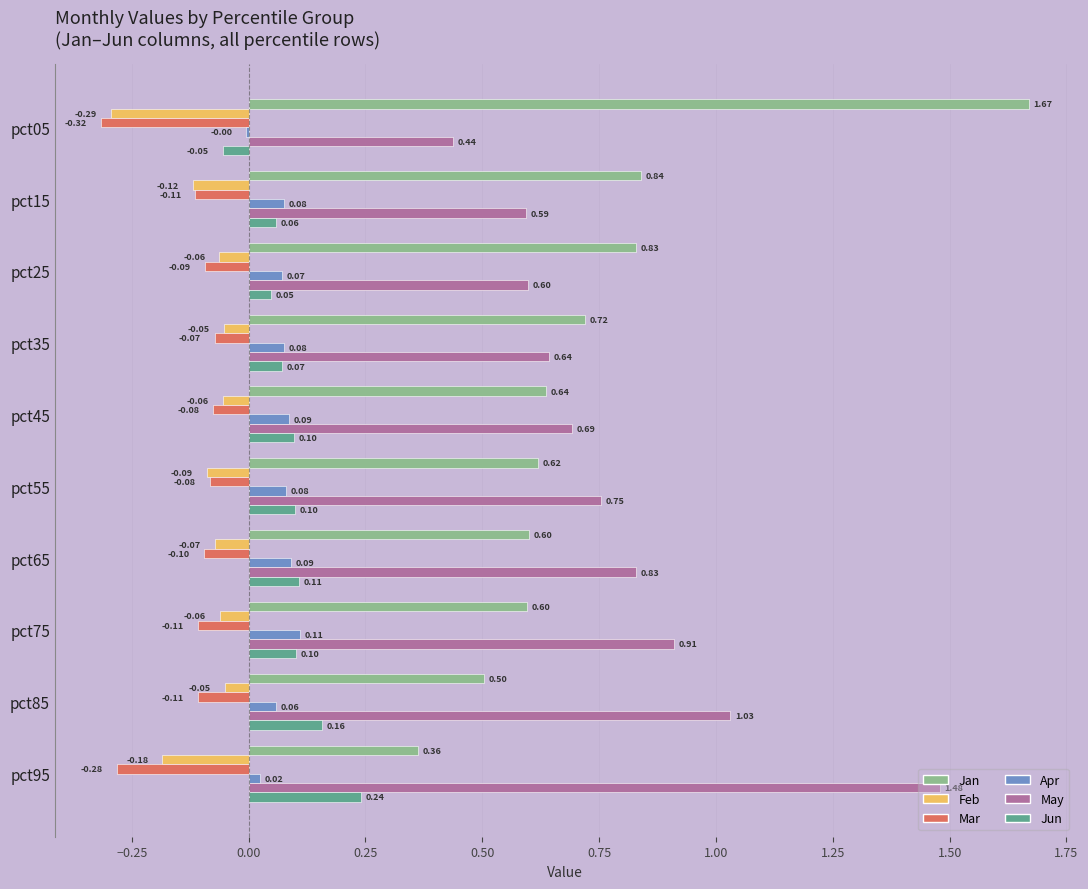

How many categories are shown in the chart?

10